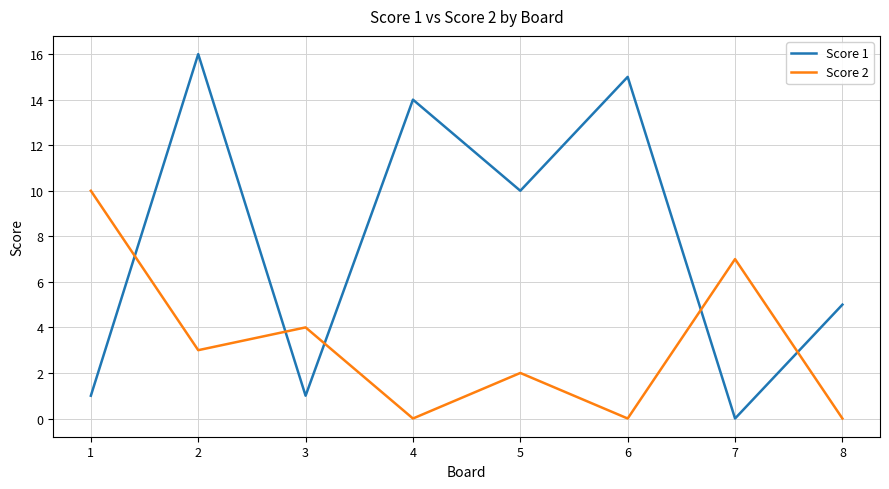

Is the value of Score 2 at 3 greater than the value of Score 1 at 2?

No